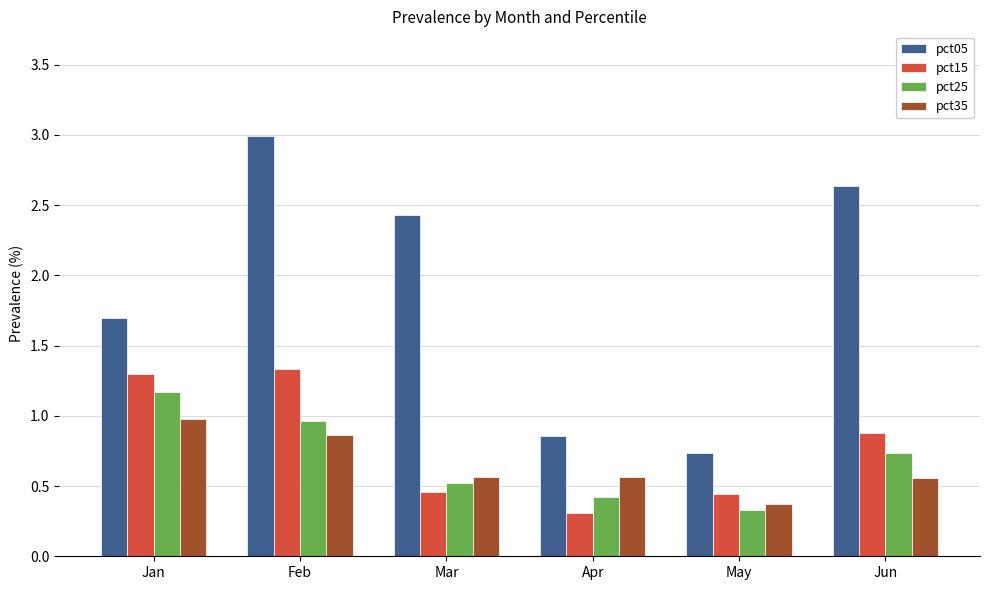

Which series has the largest range (max minus min)?

pct05